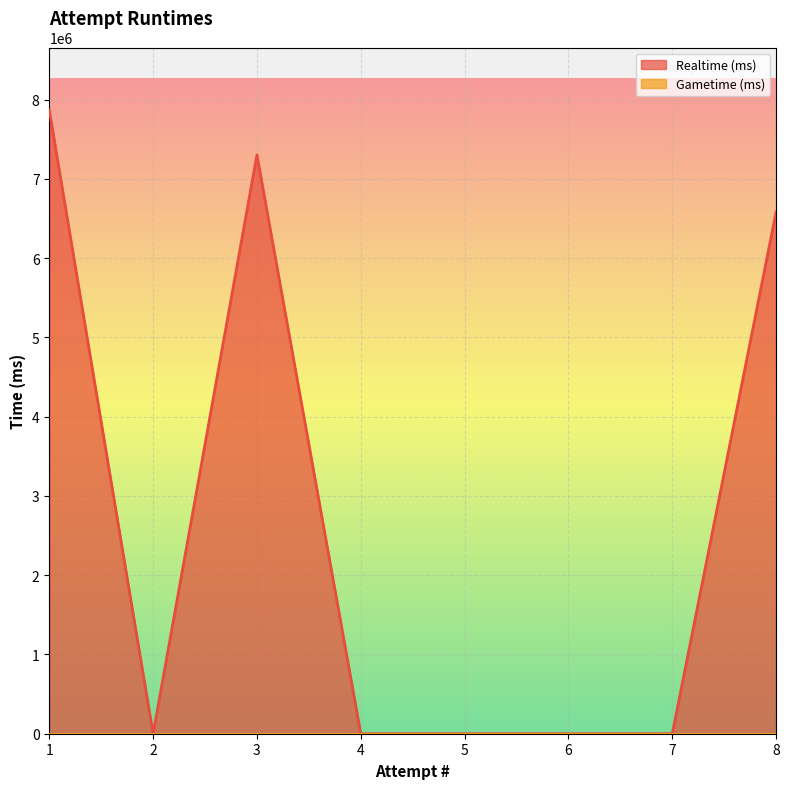

Which category has the highest value across all series?

1